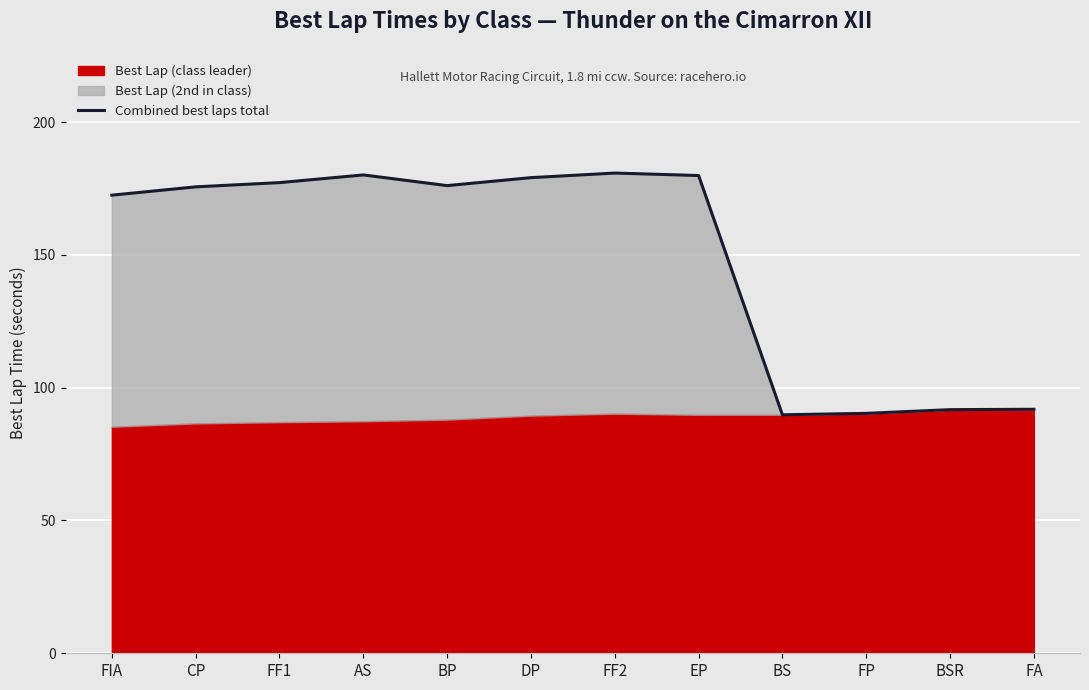

How many lines are shown in the chart?

1